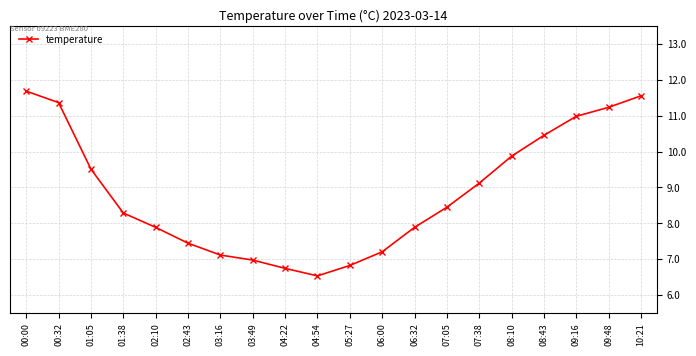

Which has a higher value, 01:05 or 06:00?

01:05